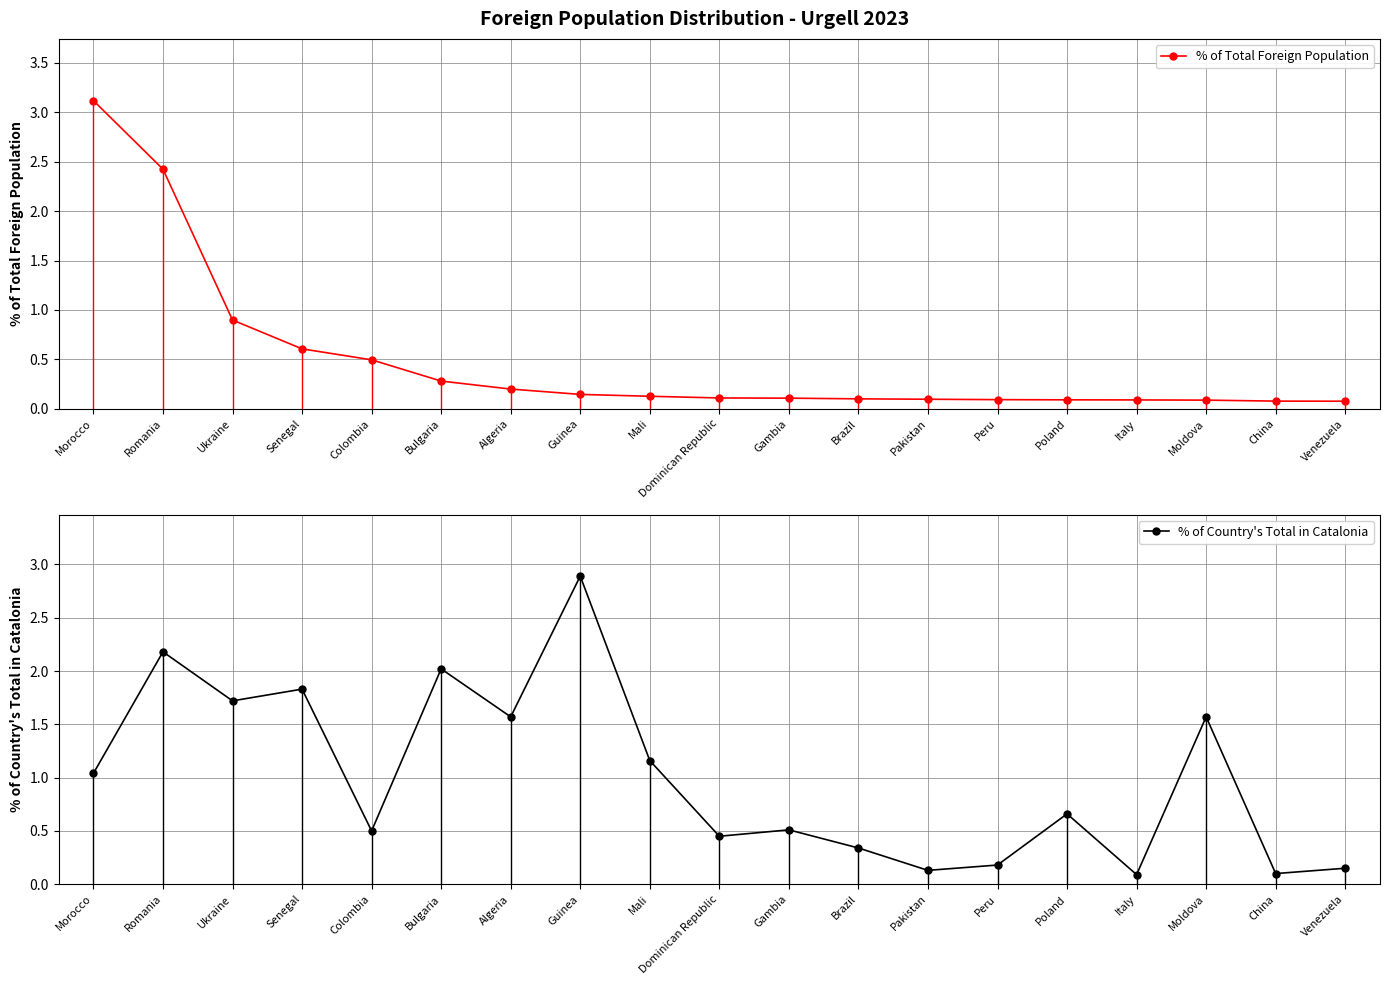

Reading right to left, transcribe all the data shown in this chart.

% of Total Foreign Population: Venezuela=0.1	China=0.1	Moldova=0.1	Italy=0.1	Poland=0.1	Peru=0.1	Pakistan=0.1	Brazil=0.1	Gambia=0.1	Dominican Republic=0.1	Mali=0.1	Guinea=0.1	Algeria=0.2	Bulgaria=0.3	Colombia=0.5	Senegal=0.6	Ukraine=0.9	Romania=2.4	Morocco=3.1
% of Country's Total in Catalonia: Venezuela=0.1	China=0.1	Moldova=1.6	Italy=0.1	Poland=0.7	Peru=0.2	Pakistan=0.1	Brazil=0.3	Gambia=0.5	Dominican Republic=0.5	Mali=1.2	Guinea=2.9	Algeria=1.6	Bulgaria=2.0	Colombia=0.5	Senegal=1.8	Ukraine=1.7	Romania=2.2	Morocco=1.0